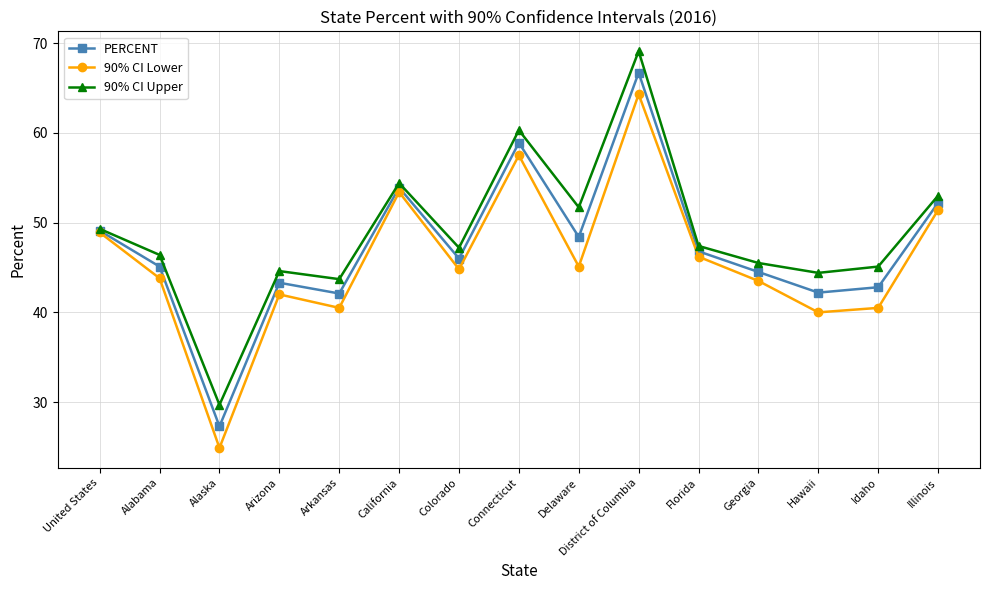

Between Arkansas and Florida, which series saw the biggest shift?

90% CI Lower